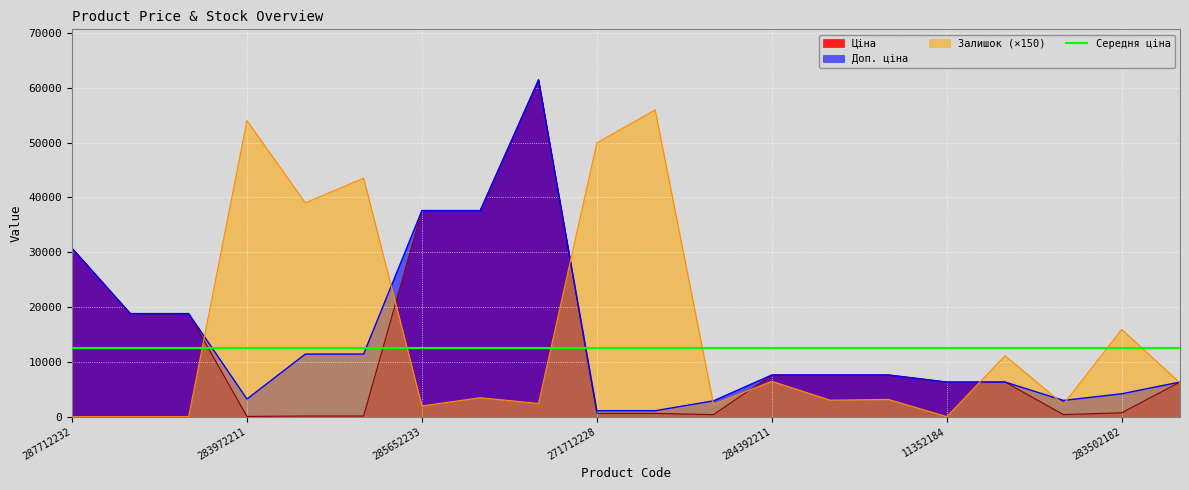

Which series ends up on top after the final intersection of Залишок and Доп. ціна?

Доп. ціна